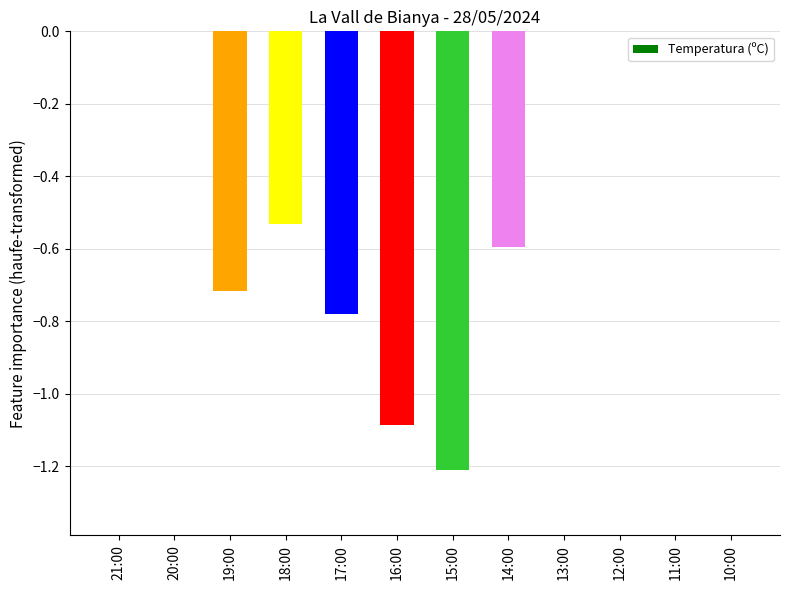

What is the label of the 4th bar from the right?

13:00